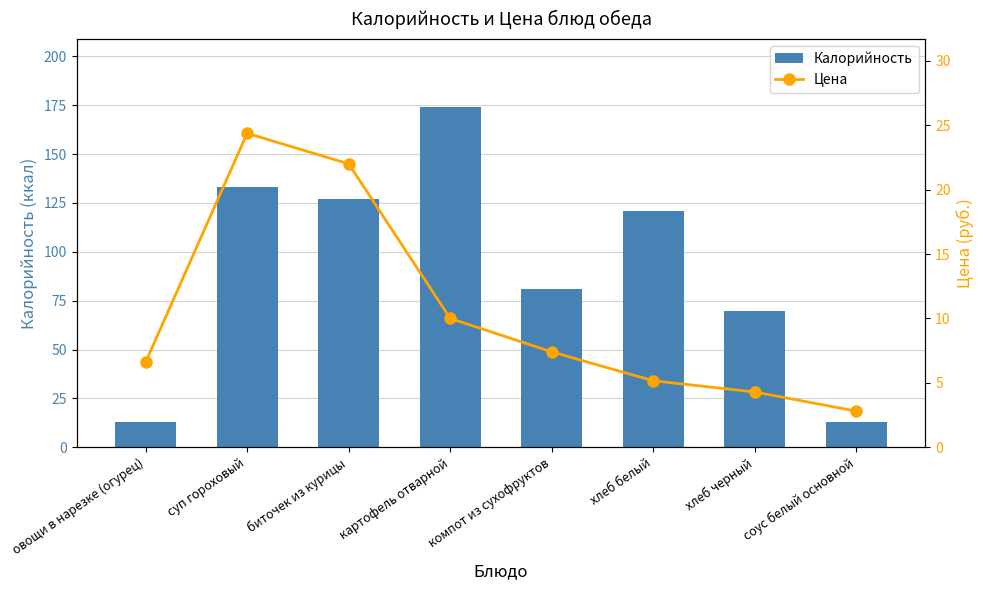

The Калорийность series shows 127.0 at биточек из курицы. True or false?

True